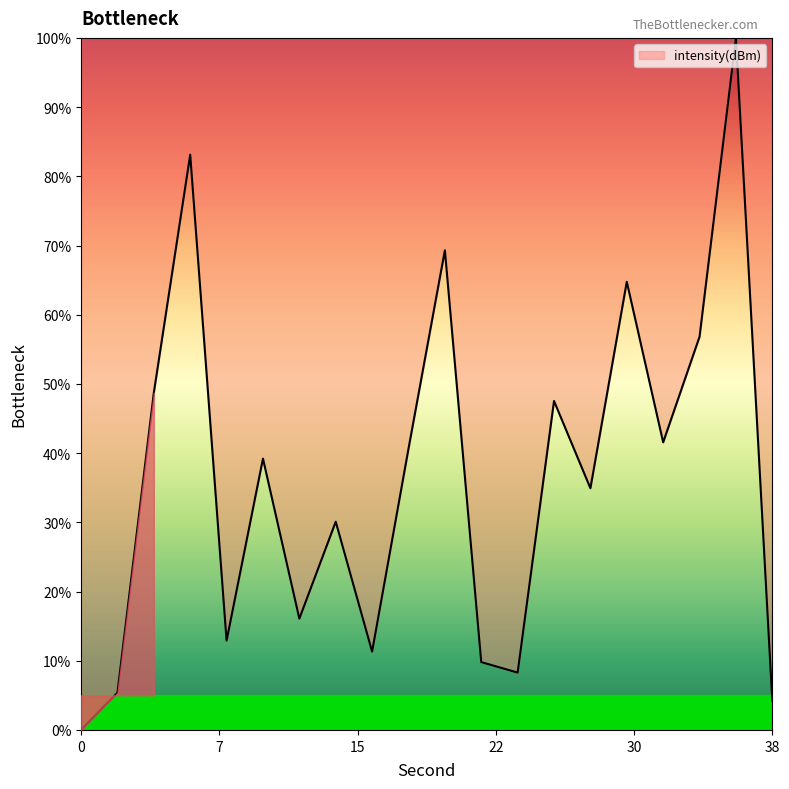

What is the difference between the maximum and minimum values?

100.0